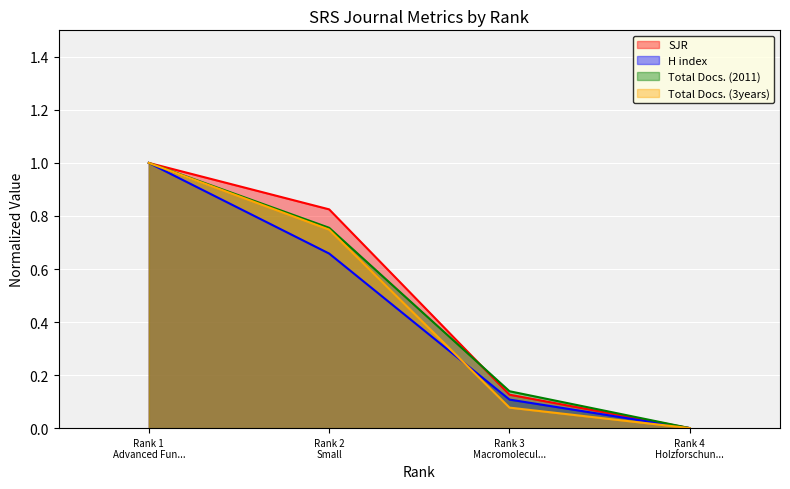

What is the highest value of the SJR series?

1.0